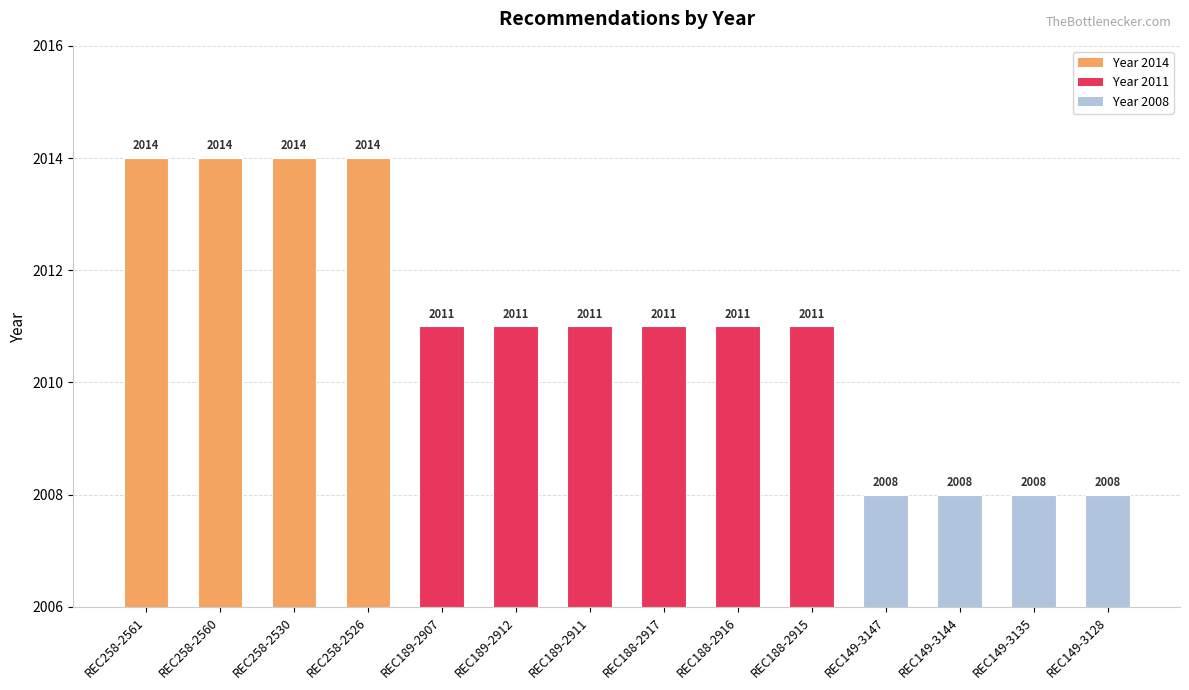

The chart shows a value of 2008 at REC149-3135. True or false?

True